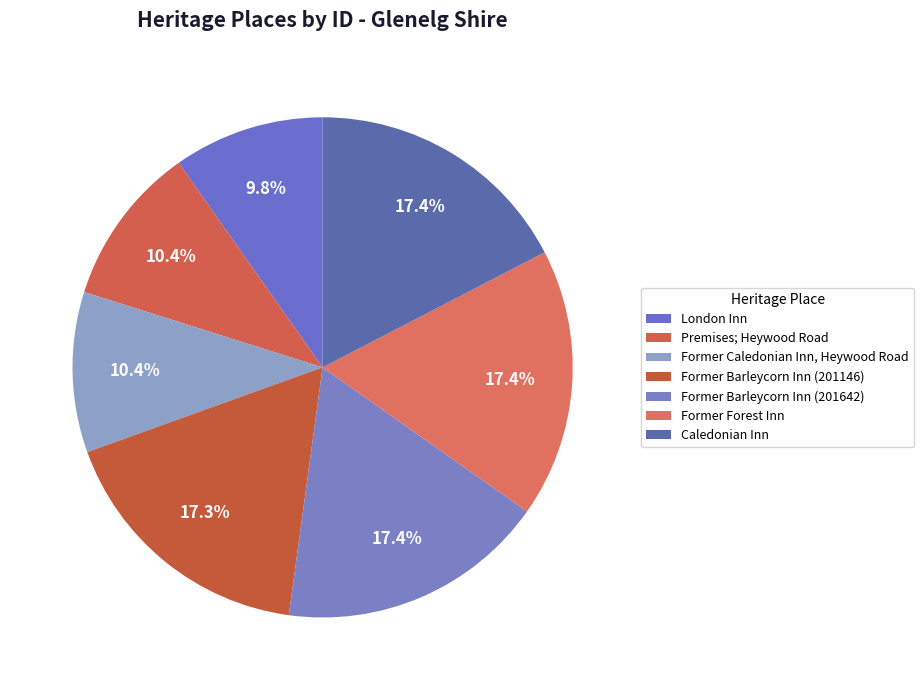

What percentage is NOT represented by Caledonian Inn?

82.6%